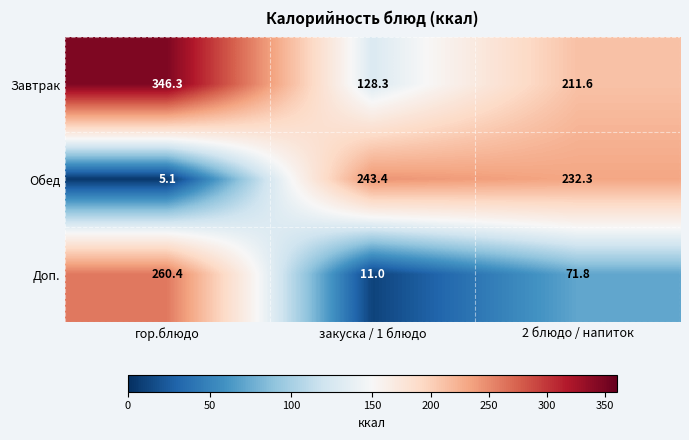

Which series has the widest spread of values?

Доп.